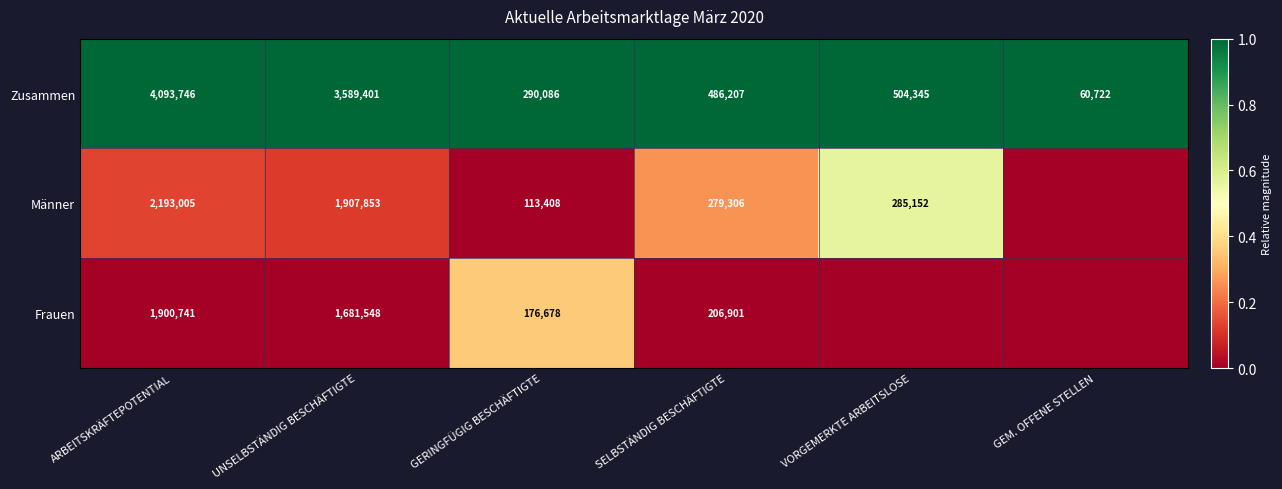

At GERINGFÜGIG BESCHÄFTIGTE, list the series in order from smallest to largest.

Männer, Frauen, Zusammen